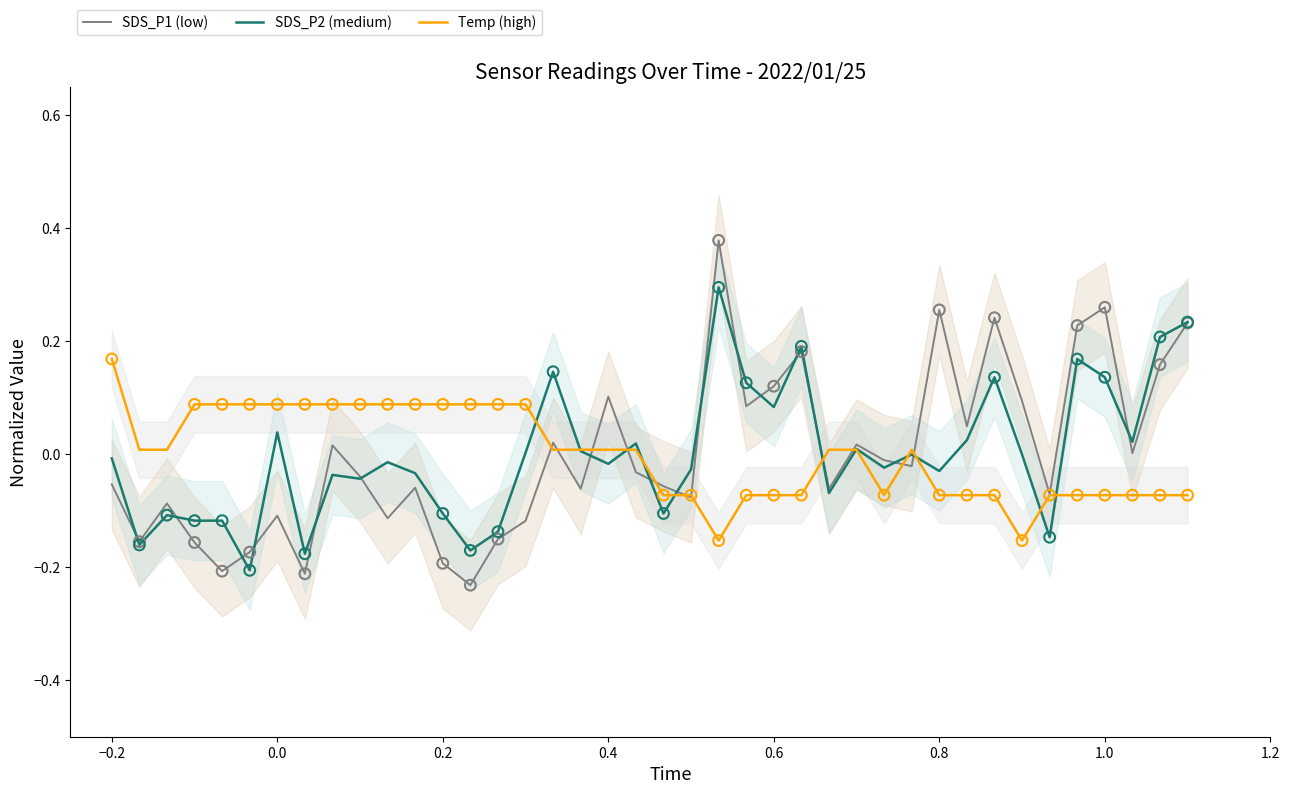

At how many categories does at least one series exceed 0?

36